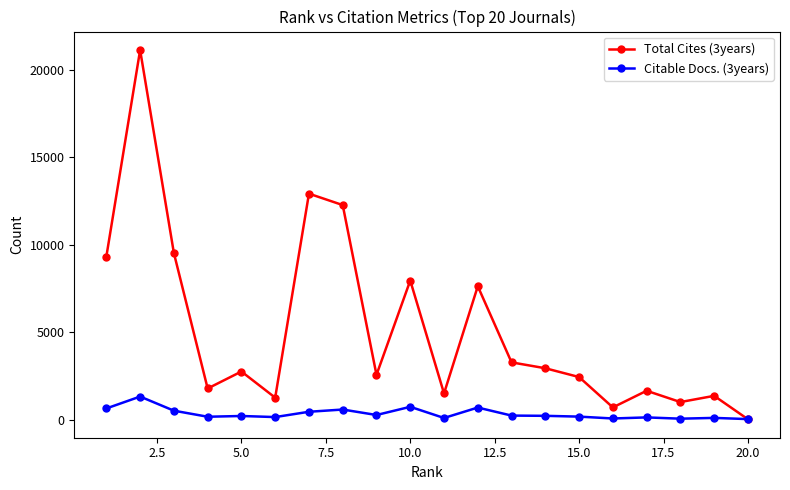

How many distinct data groups are displayed?

2